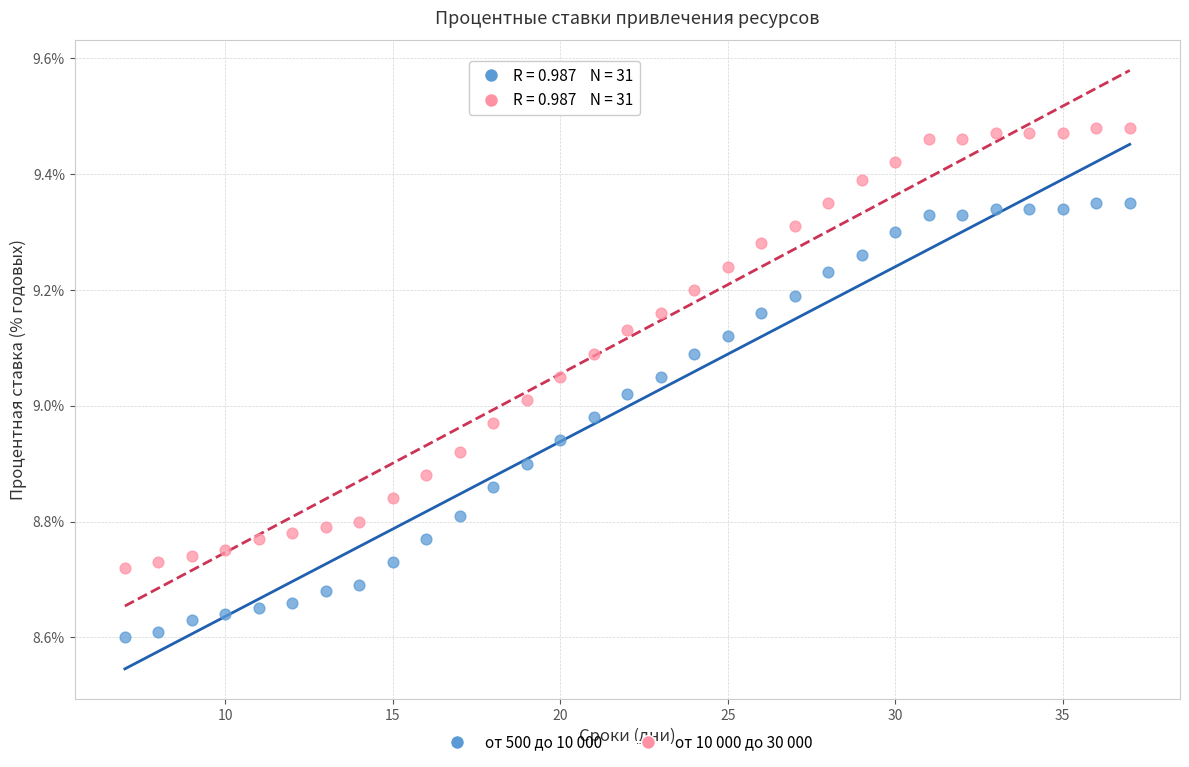

What are all the series names shown in the legend?

от 500 до 10 000, от 10 000 до 30 000